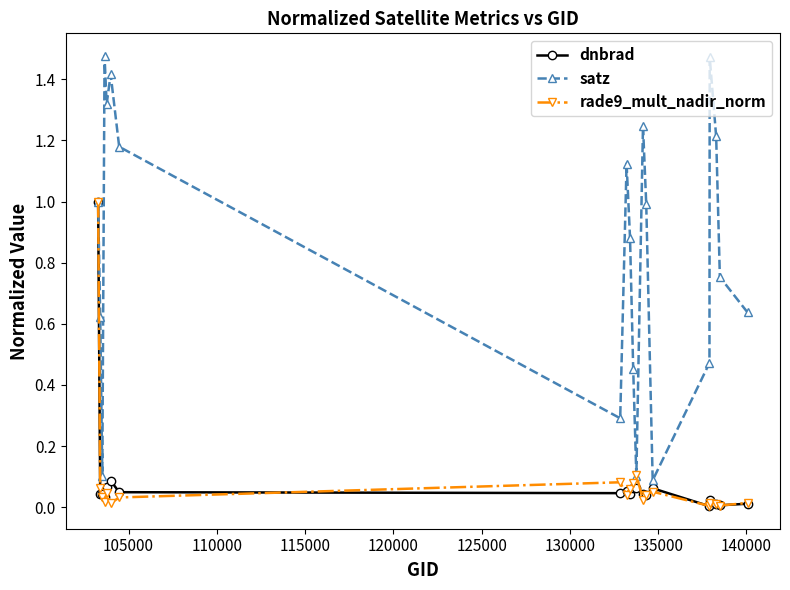

Which series has the largest total across all categories?

satz